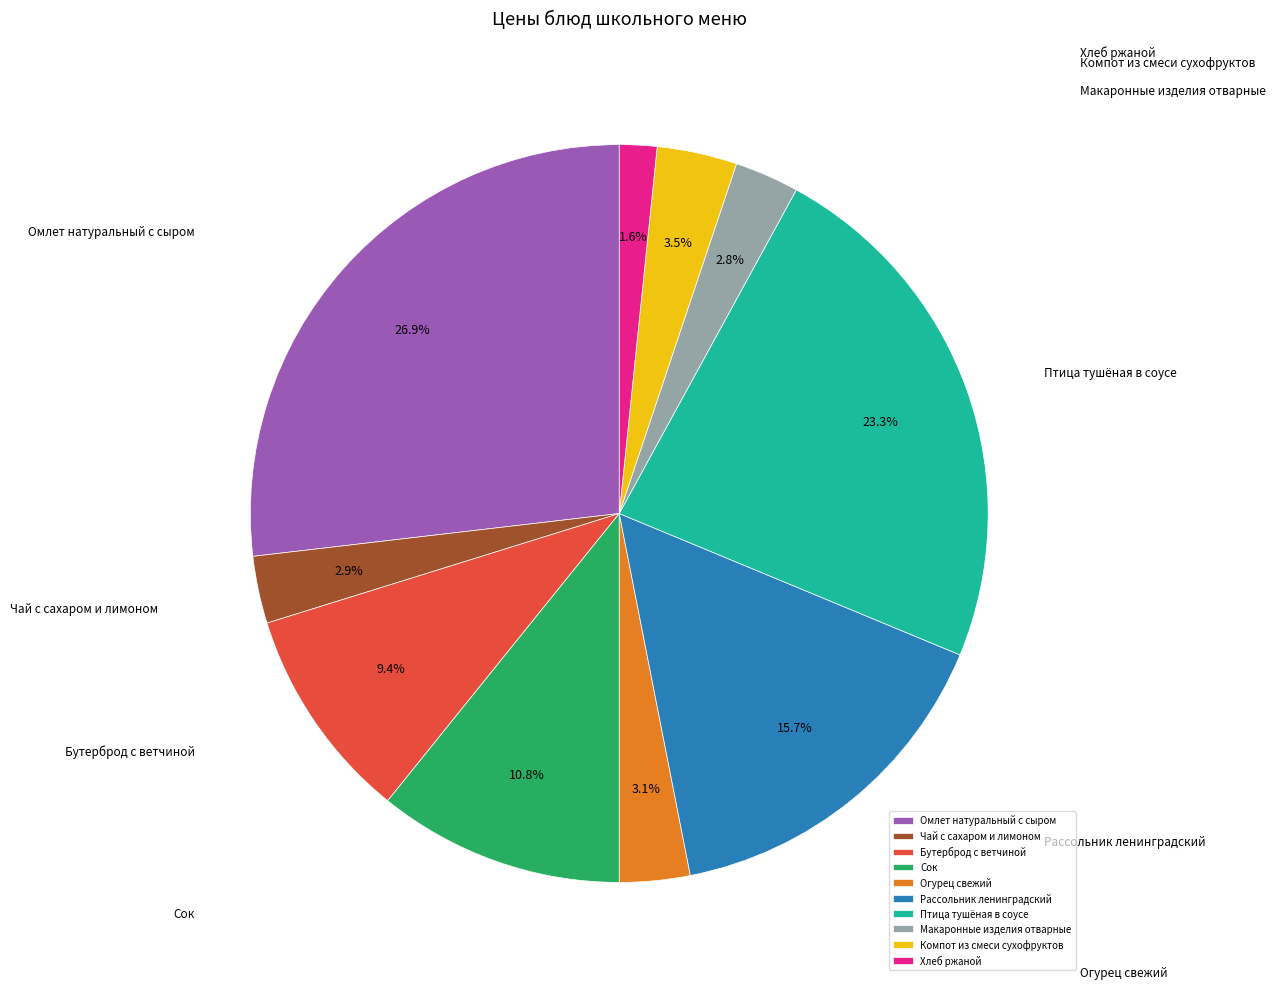

To the nearest percent, what is the combined percentage of Чай с сахаром и лимоном and Птица тушёная в соусе?

26%